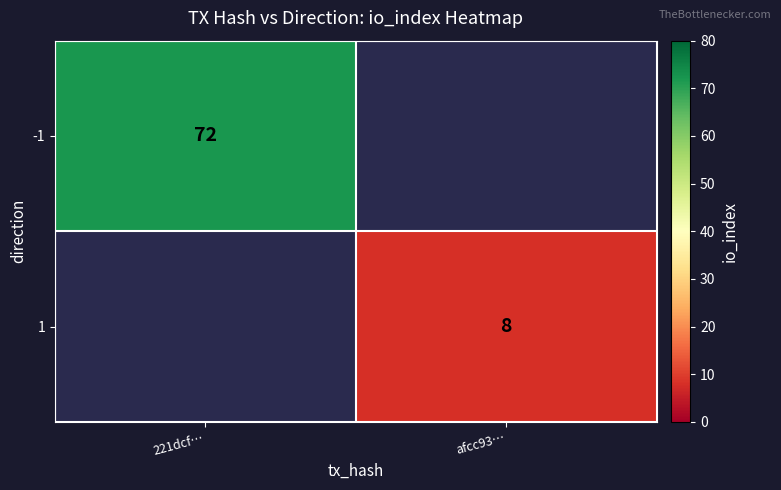

True or false: -1 has a value of 72 at 221dcf….

True